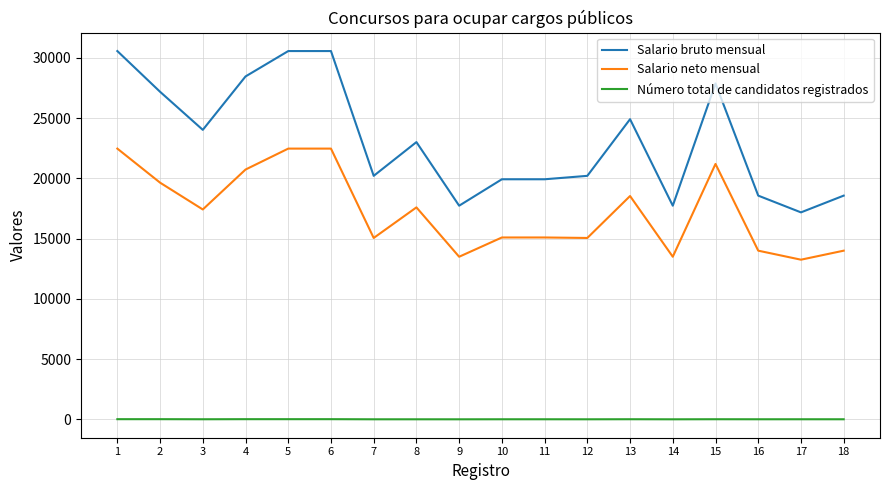

What is the maximum value for Salario neto mensual?

22468.3